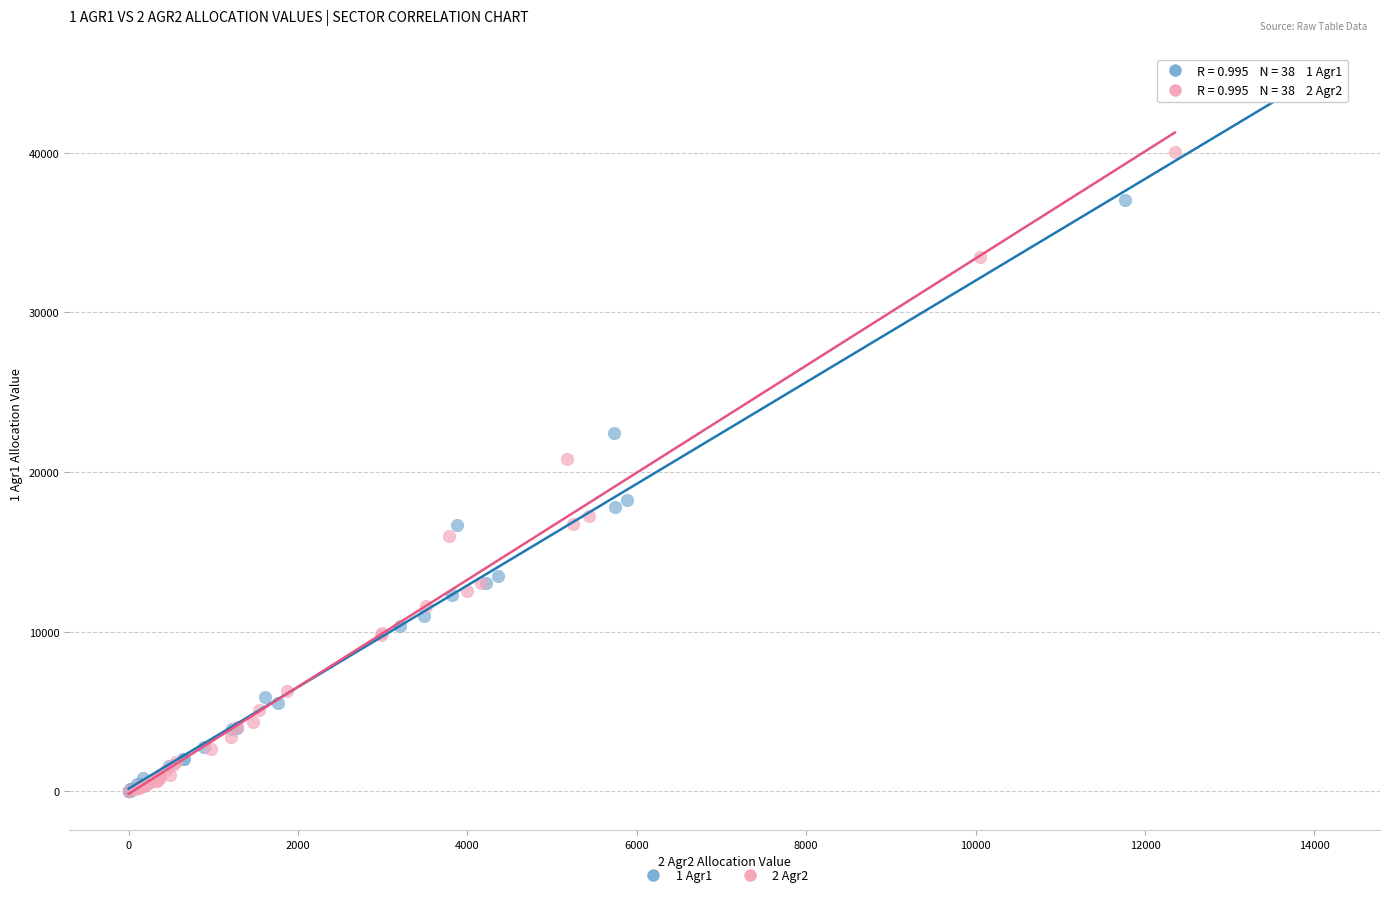

Which series contains the highest Y value?

1 Agr1